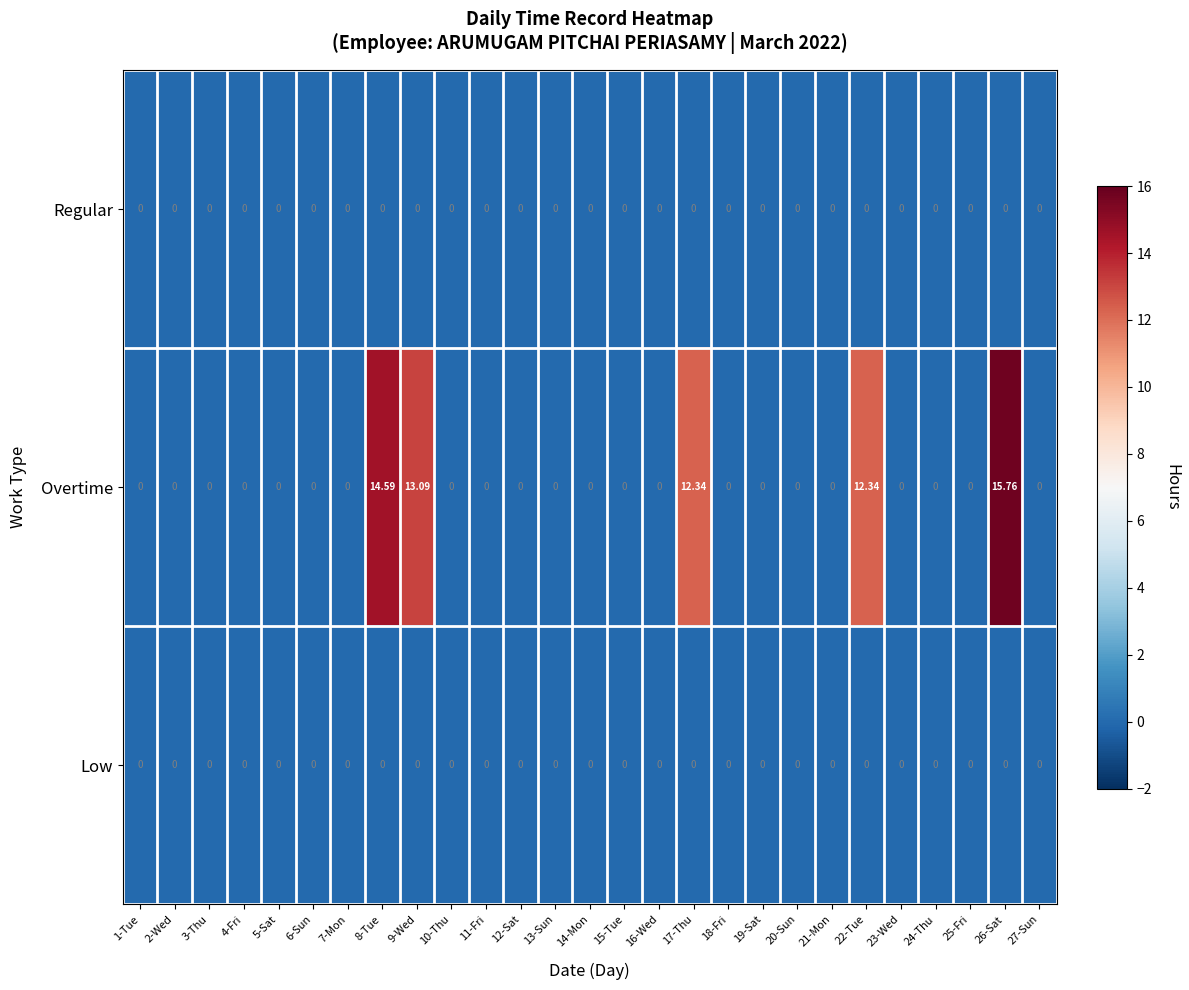

Which series has the widest spread of values?

Overtime